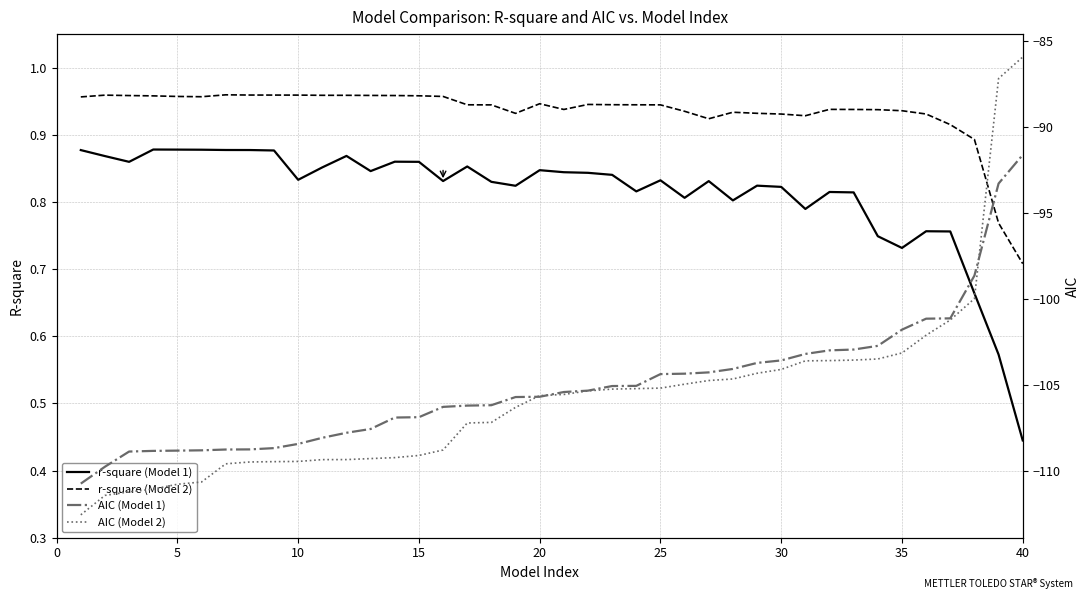

Which series ends up on top after the final intersection of AIC (Model 1) and AIC (Model 2)?

AIC (Model 2)